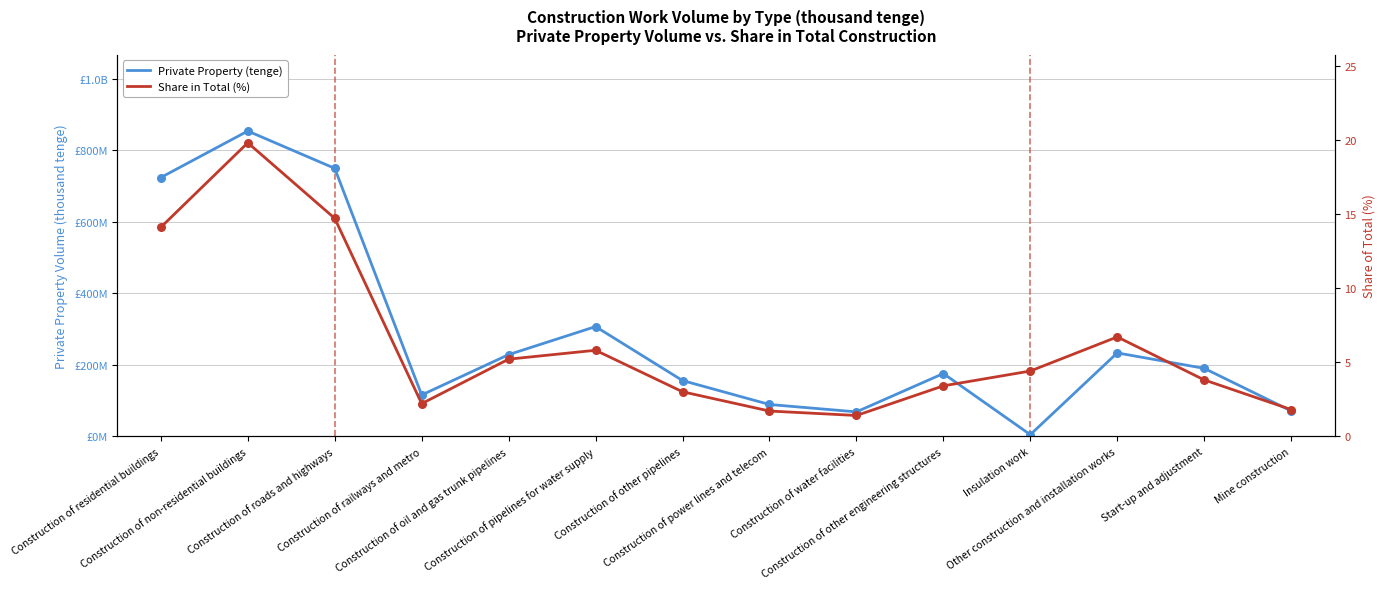

Which series reaches the maximum Y coordinate?

Private Property (tenge)